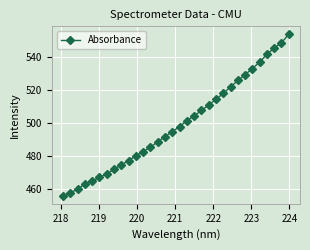

What is the value of the 12th point from the left?

482.5